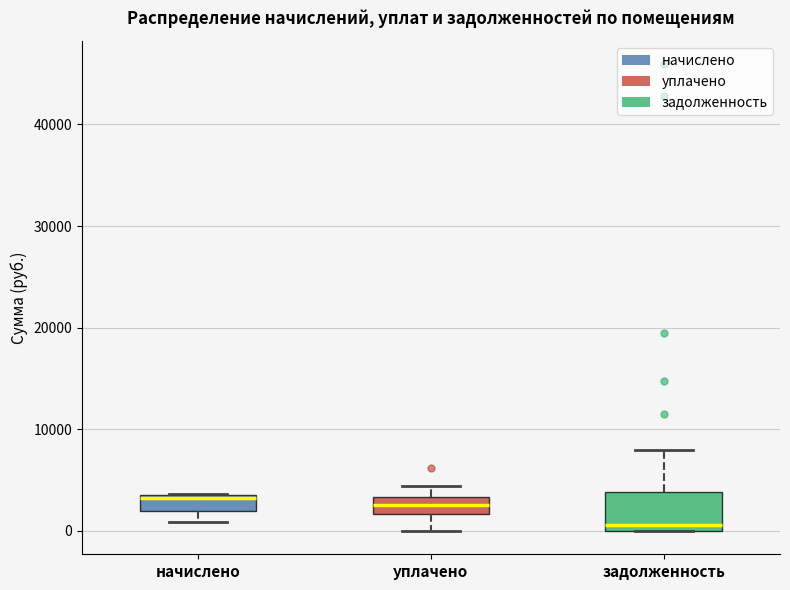

Where is the upper edge of the box for начислено on the y-axis? The values are not printed on the chart, so give them approximately, as read against the axis.

4000